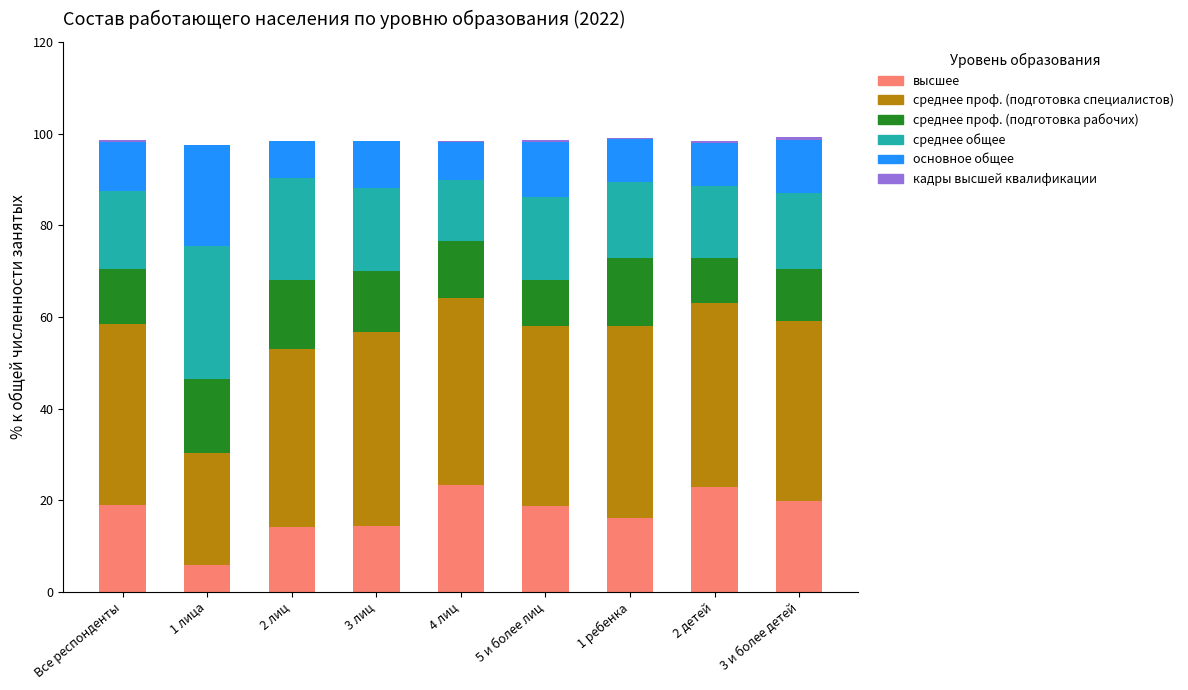

The value of высшее at 2 лиц is 22.7. True or false?

False